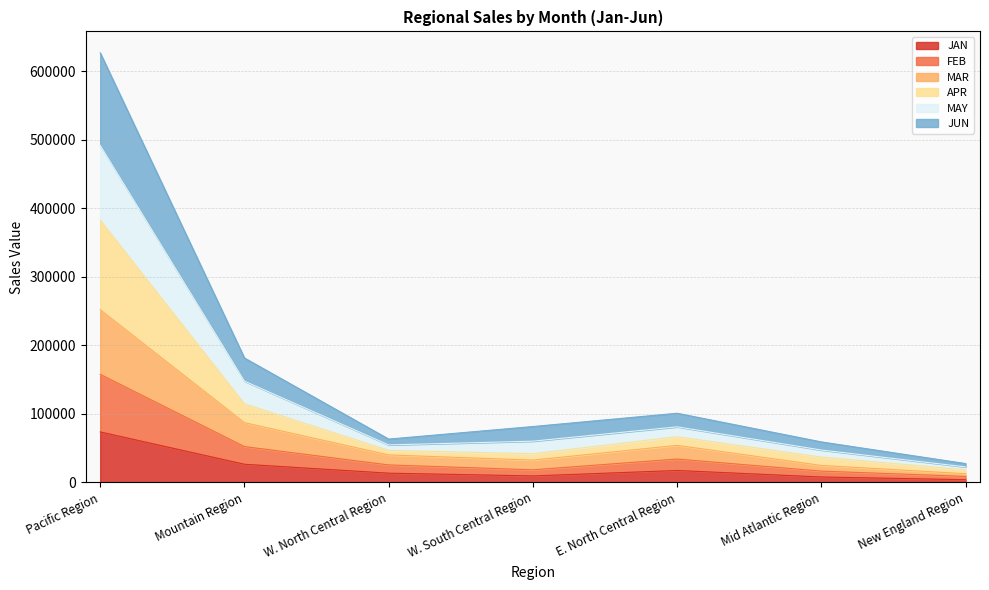

In MAY, how many points are higher than both neighbors (excluding endpoints)?

1